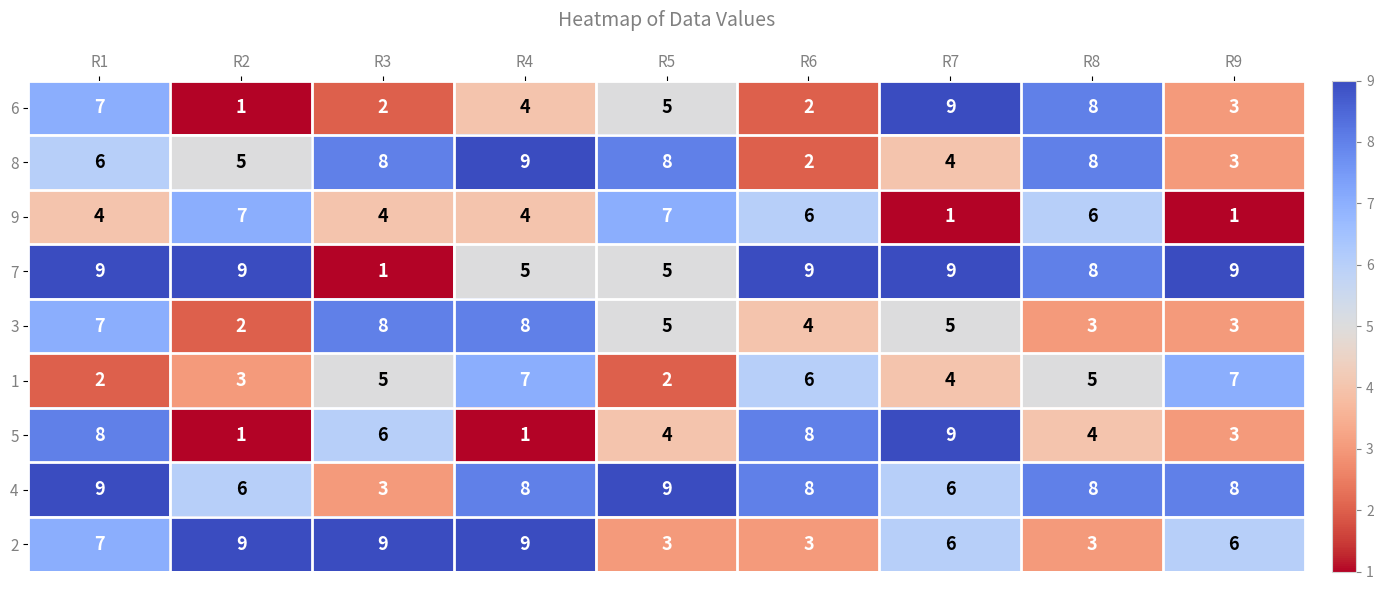

Is it true that 3 equals 5 at R5?

True